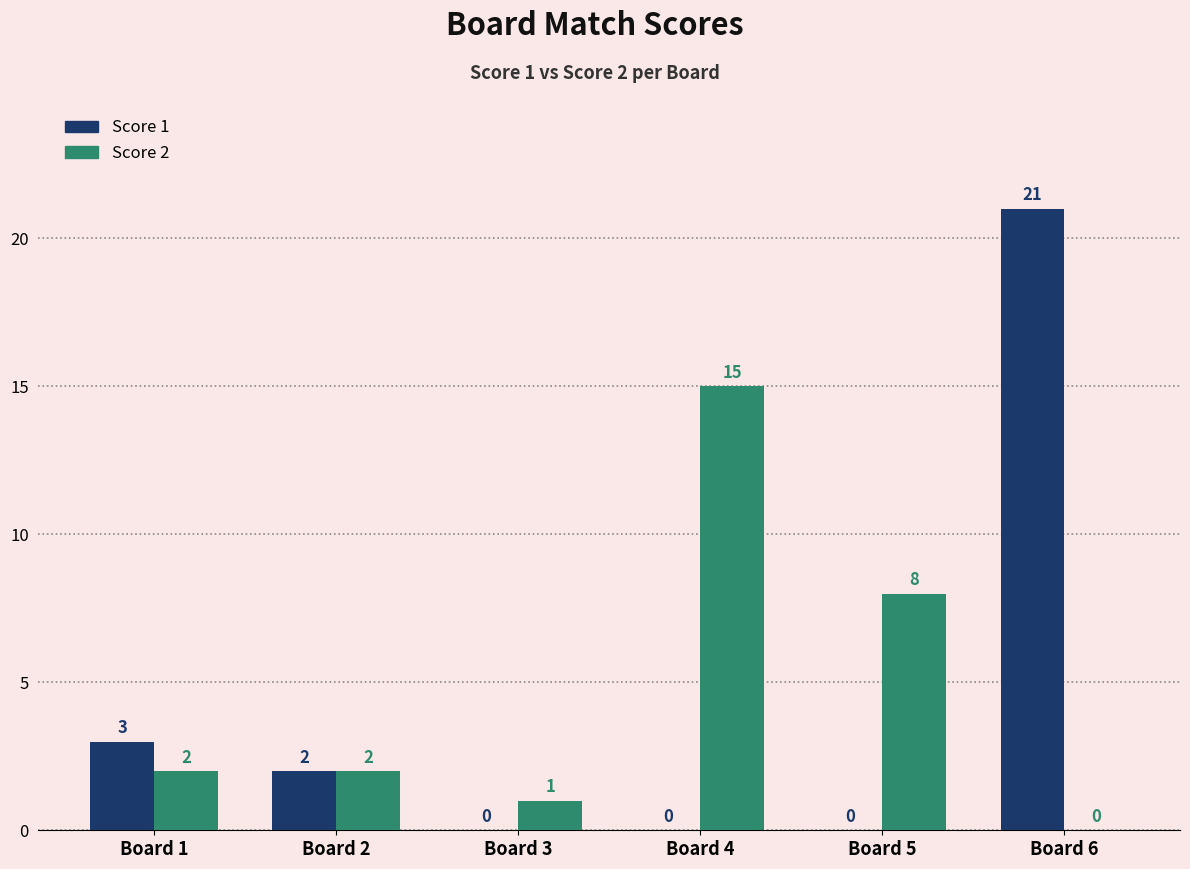

What is the maximum value shown in the chart?

21